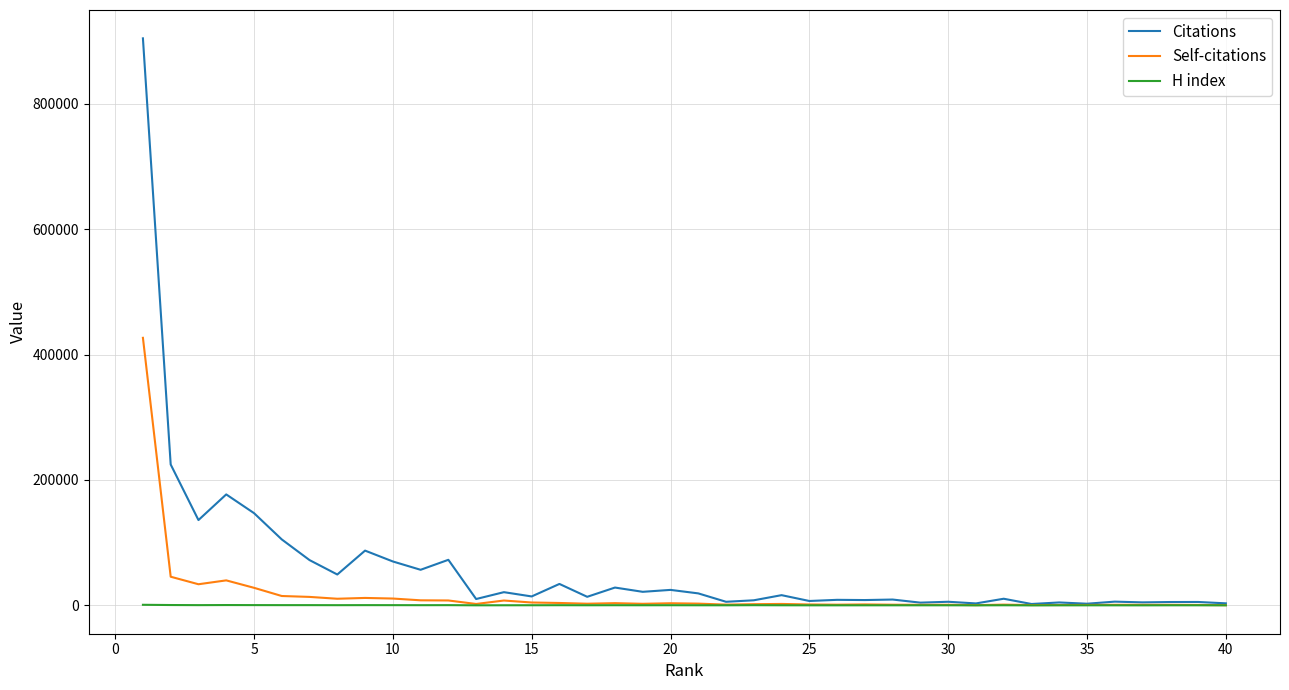

Rank the series by their maximum value, from highest to lowest.

Citations, Self-citations, H index